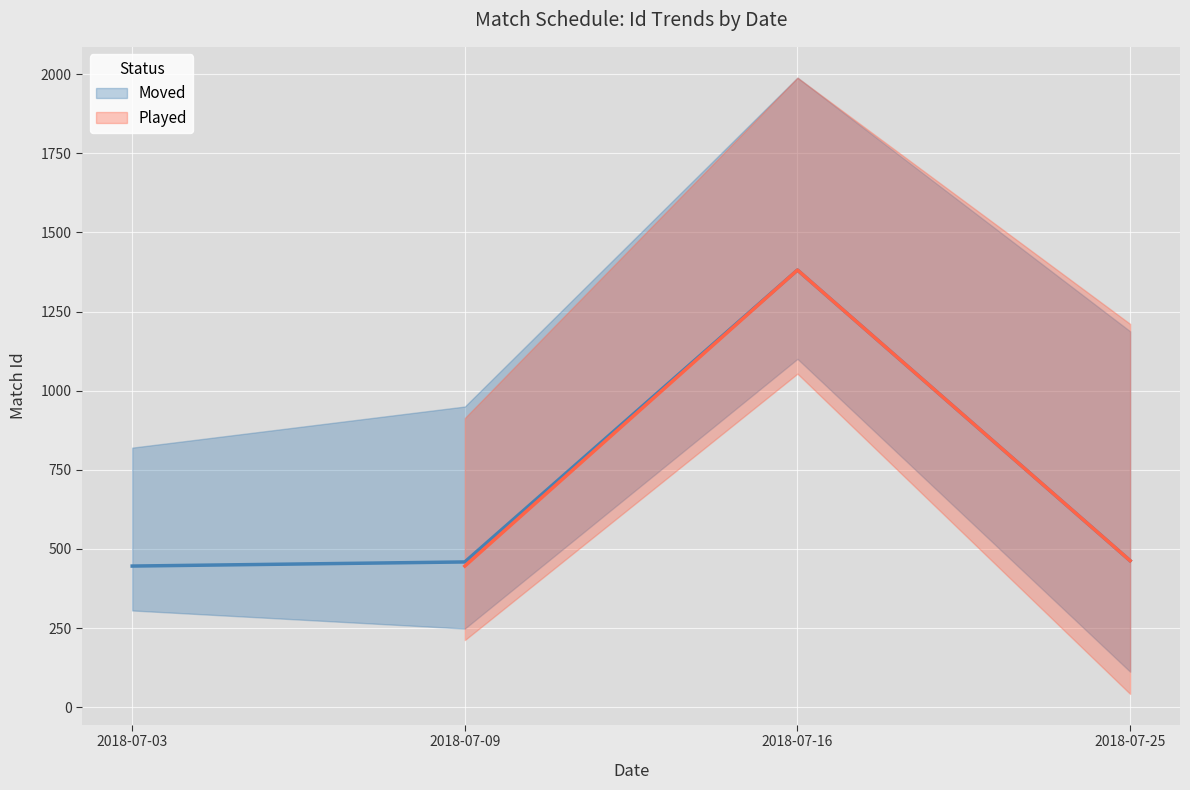

What is the sum of the values at 2018-07-25 and 2018-07-16?

1844